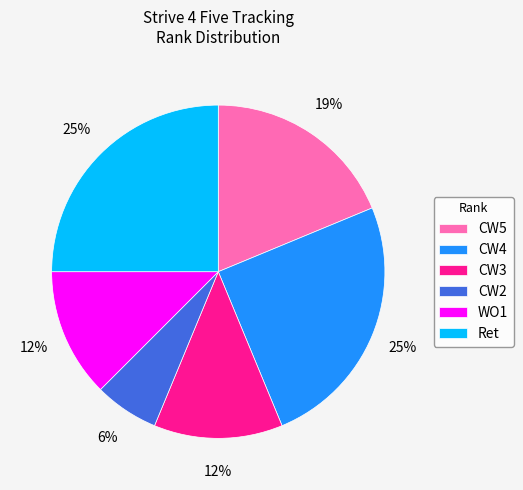

Which slice is the smallest?

CW2